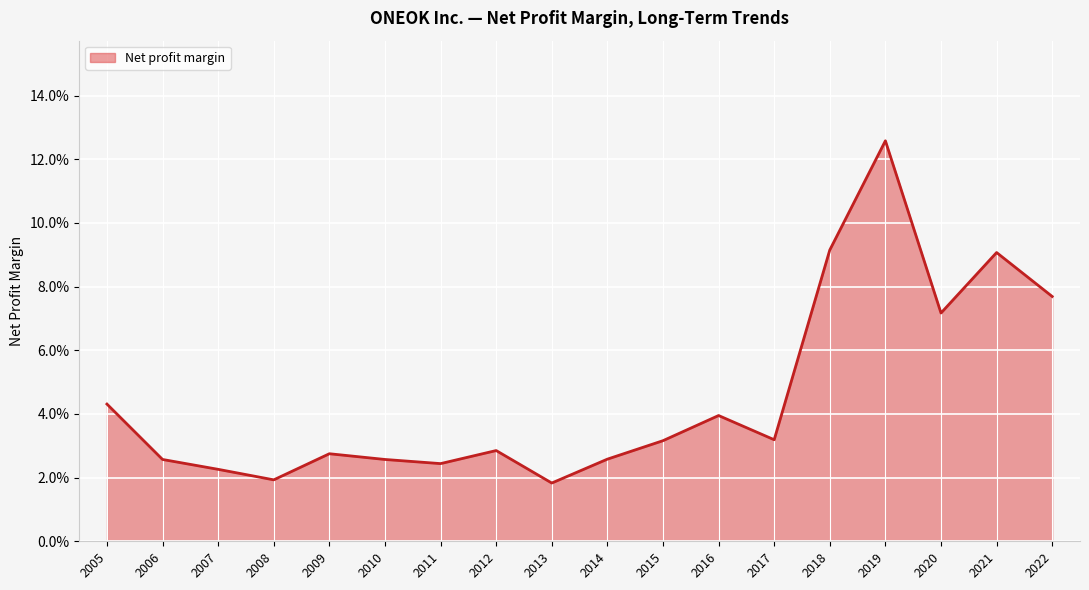

List the labels in order of value, largest first.

2019, 2018, 2021, 2022, 2020, 2005, 2016, 2017, 2015, 2012, 2009, 2014, 2010, 2006, 2011, 2007, 2008, 2013